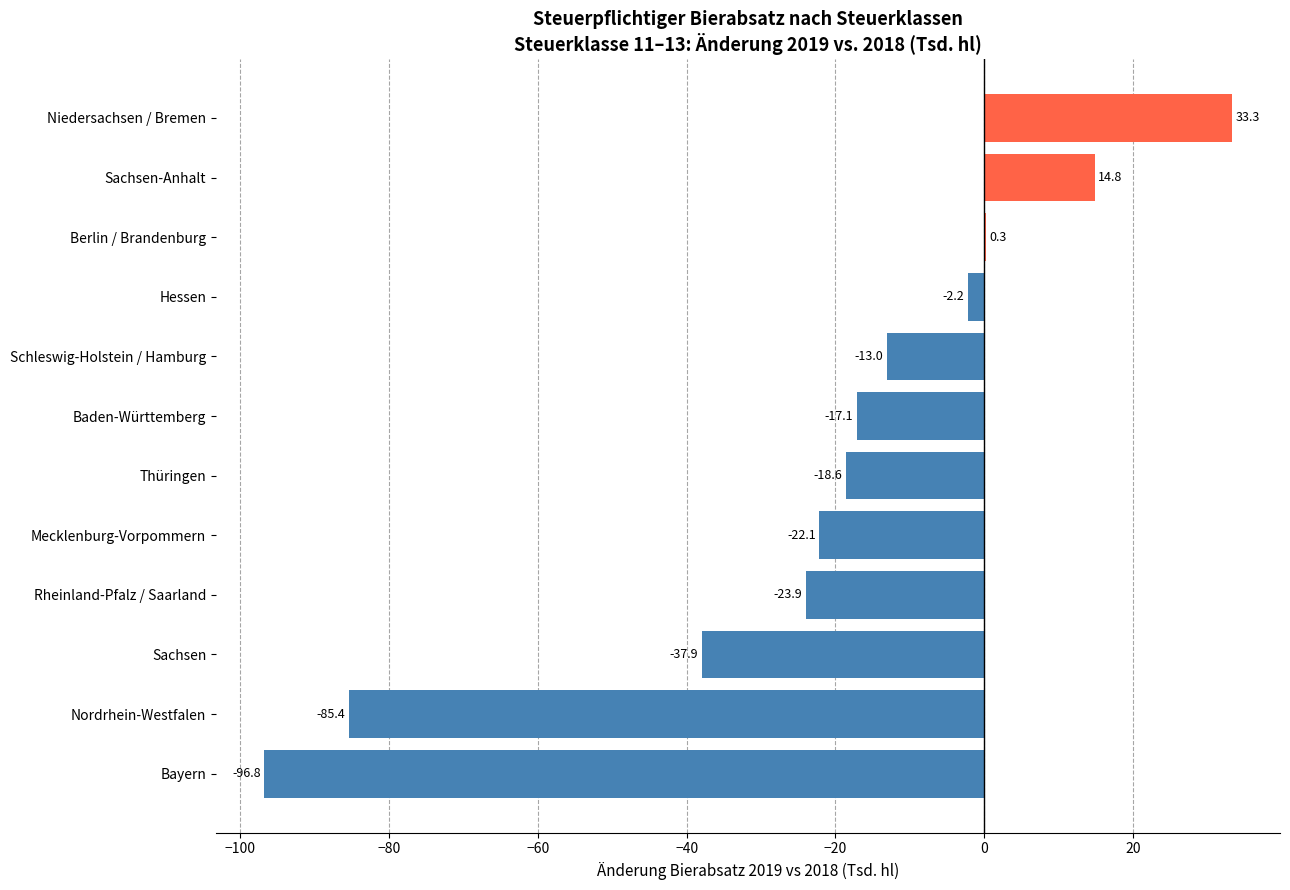

Are the bars grouped side by side (vs. stacked)?

No